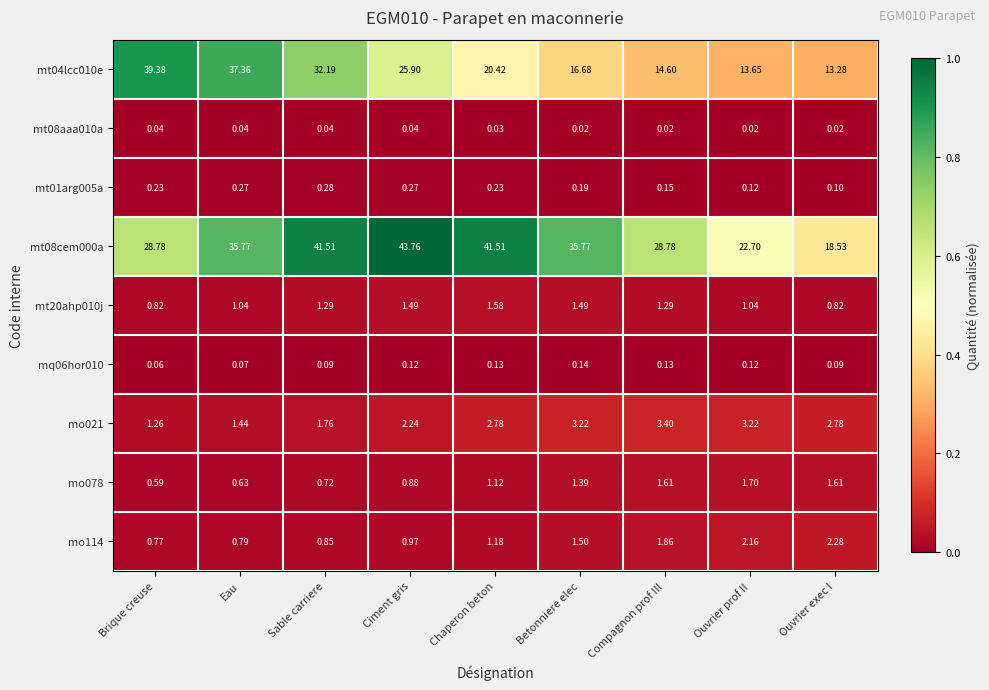

At which category is the sum across all series the highest?

Sable carriere